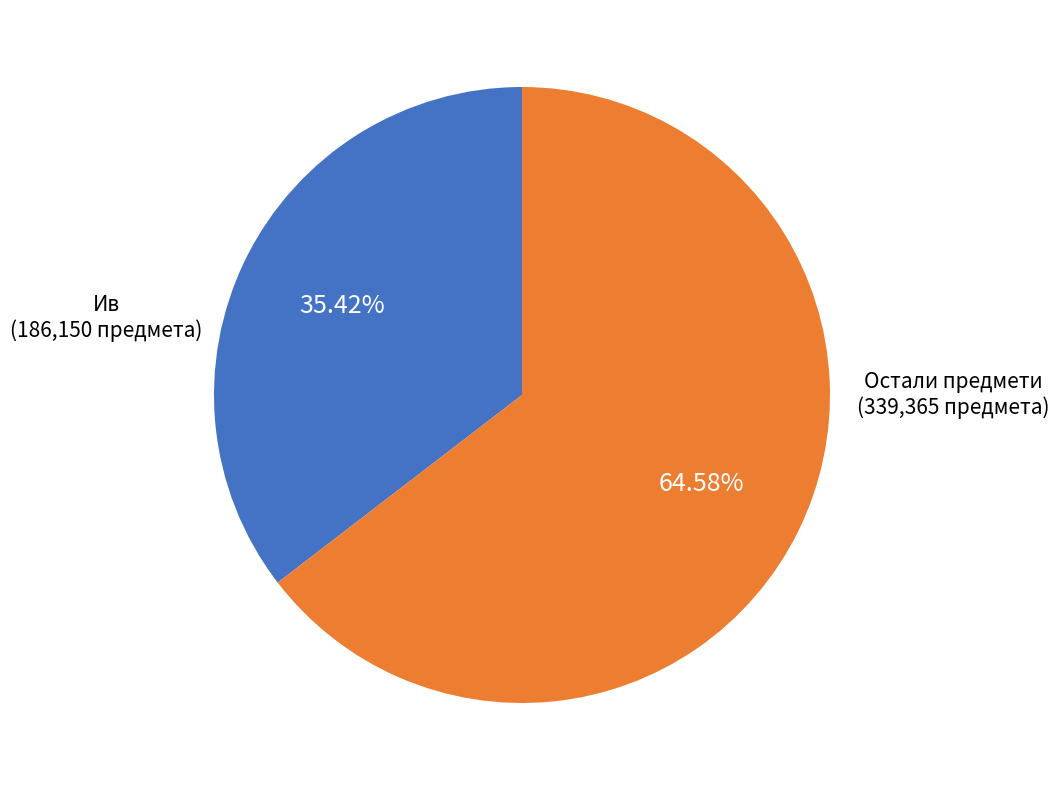

To the nearest percent, what is the average slice percentage?

50%